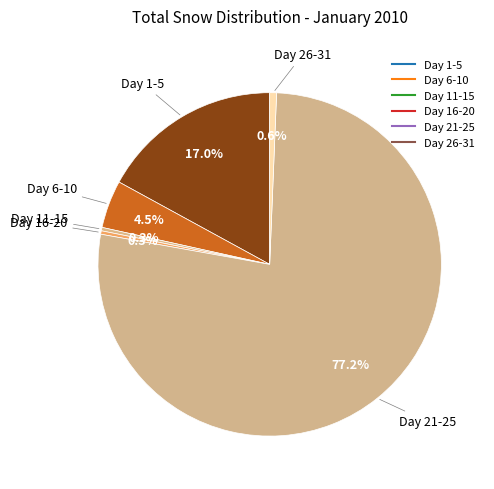

How many segments does this pie chart have?

6